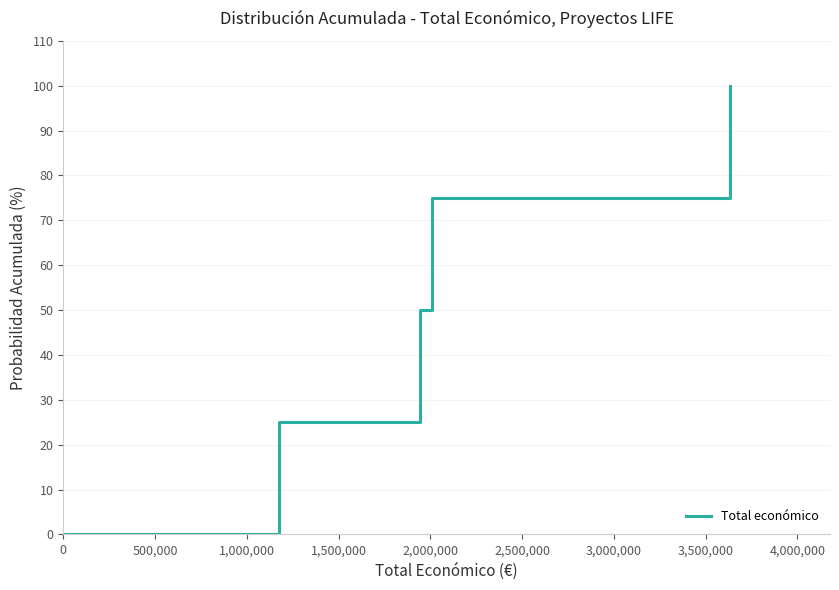

What is the greatest value displayed?

100